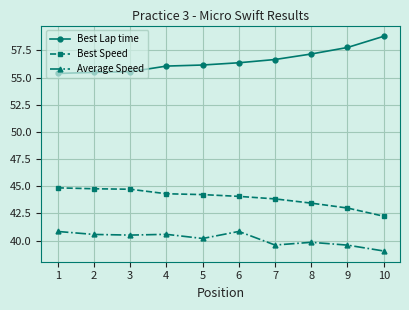

Which series has the largest total across all categories?

Best Lap time